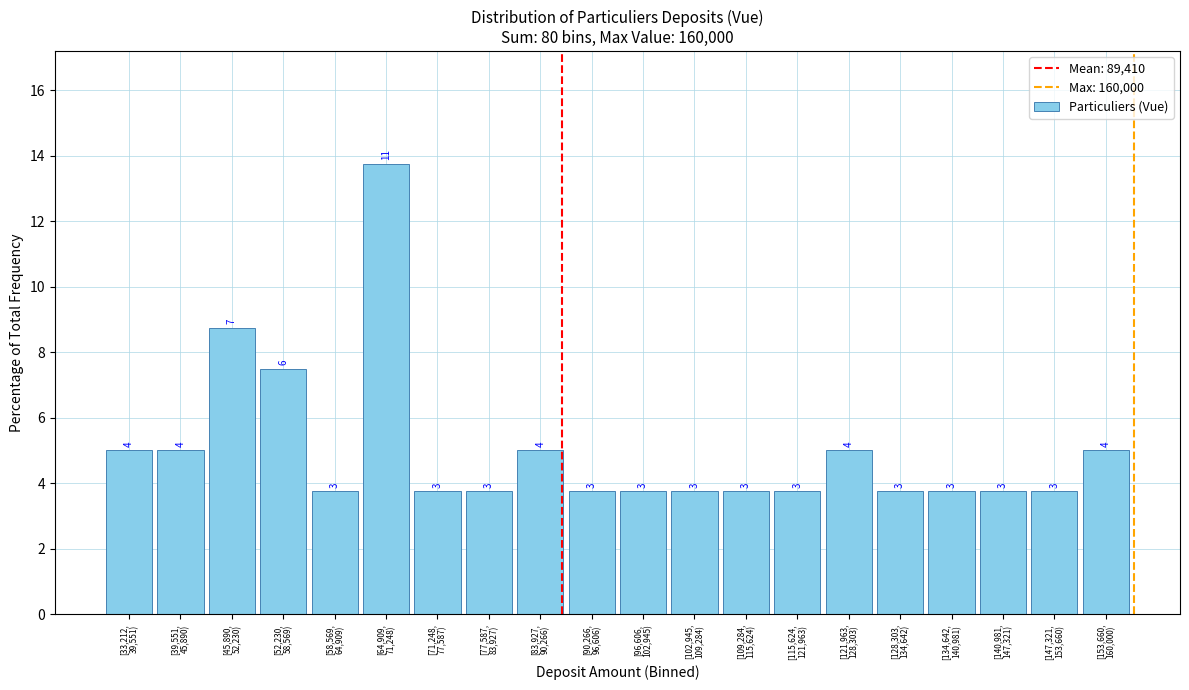

Are the bars horizontal?

No